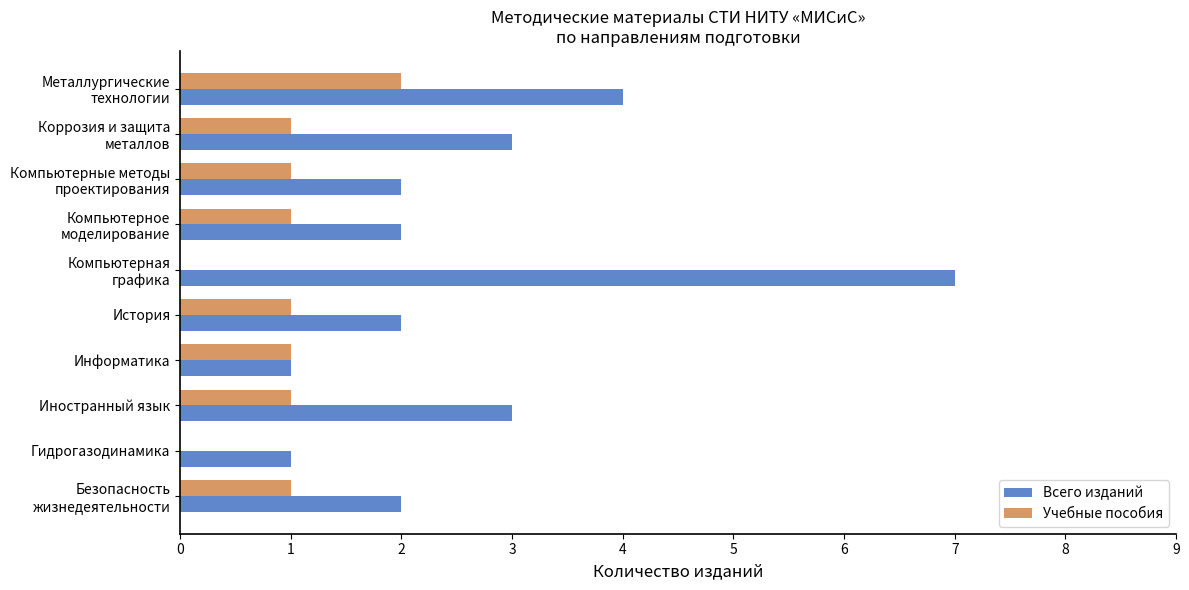

Which series has the largest total across all categories?

Всего изданий